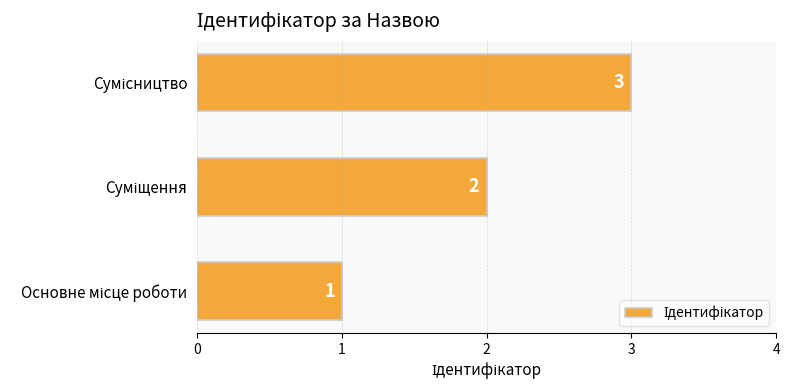

What is the greatest value displayed?

3